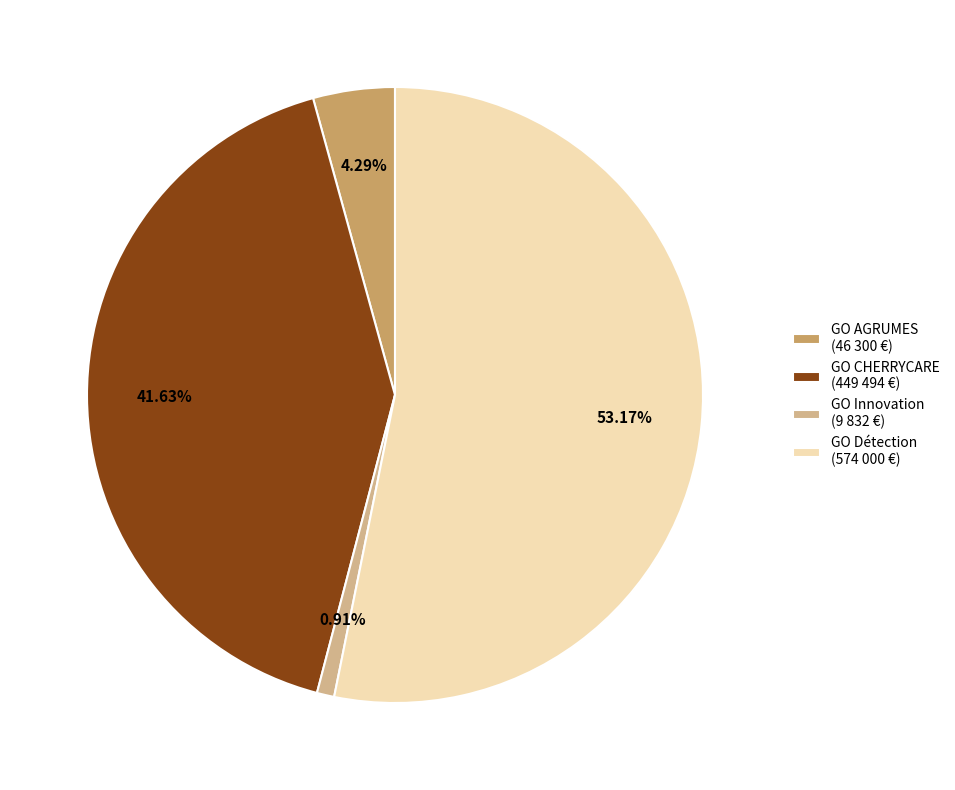

To the nearest percent, what is the difference between the largest and smallest slice percentages?

52%